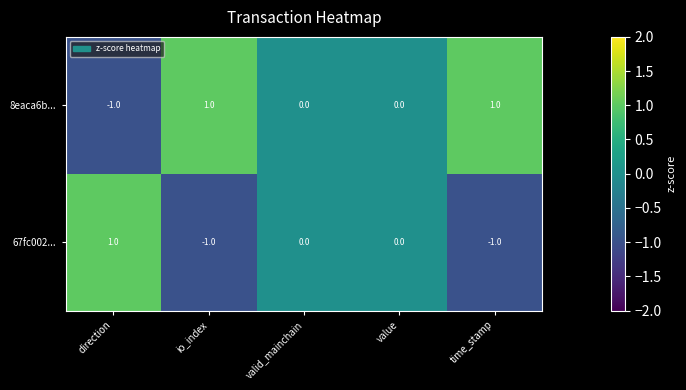

The 67fc002... series shows -1 at time_stamp. True or false?

True